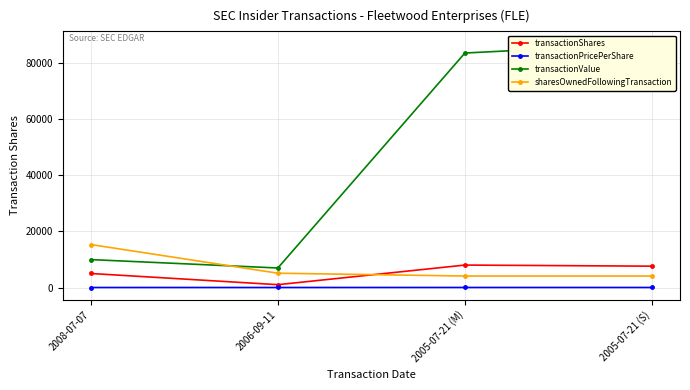

Which series has the largest total across all categories?

transactionValue